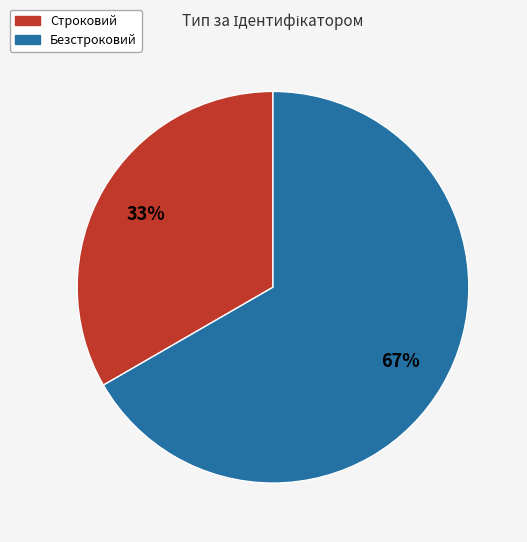

Which slice represents more than half of the pie?

Безстроковий